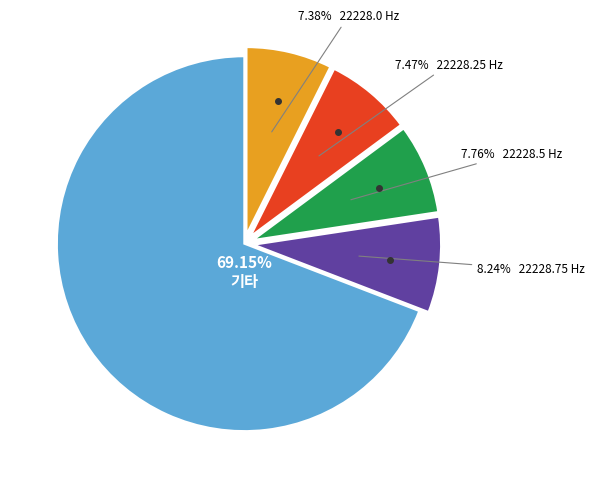

How many segments does this pie chart have?

5